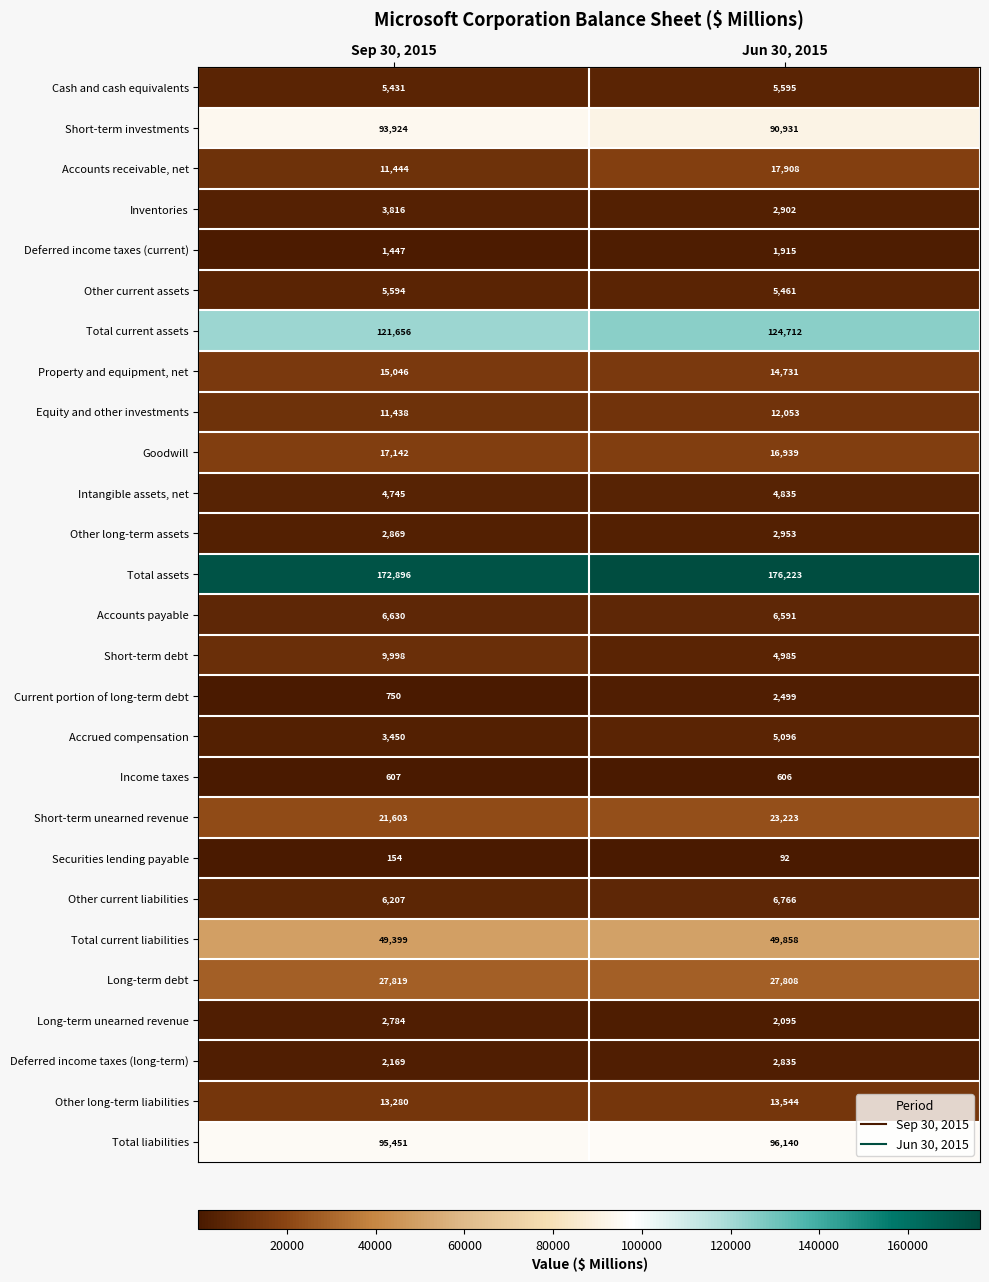

Rank the categories by Other current liabilities value from highest to lowest.

Jun 30, 2015, Sep 30, 2015